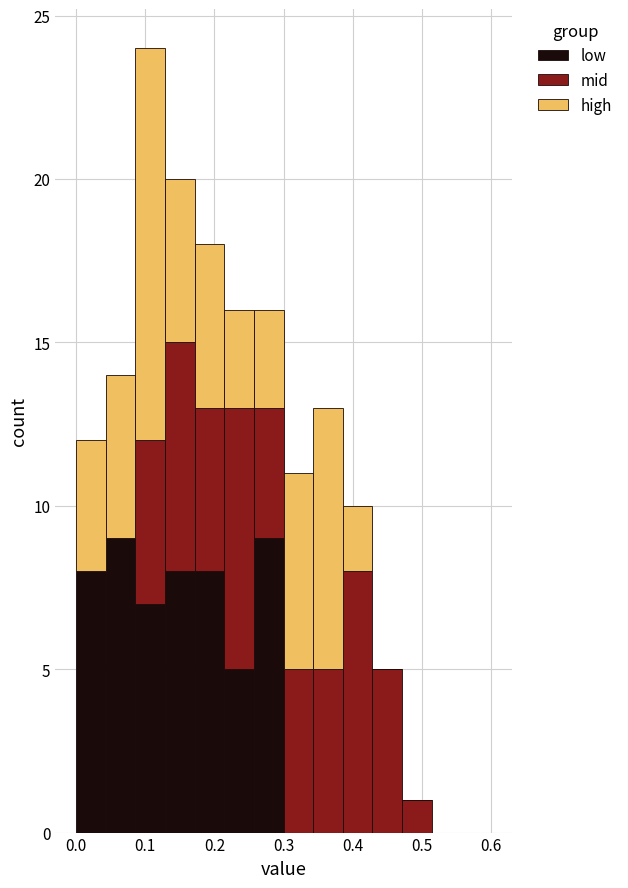

Which range on the x-axis has the tallest stacked bar (by total height)?

0.09 to 0.13